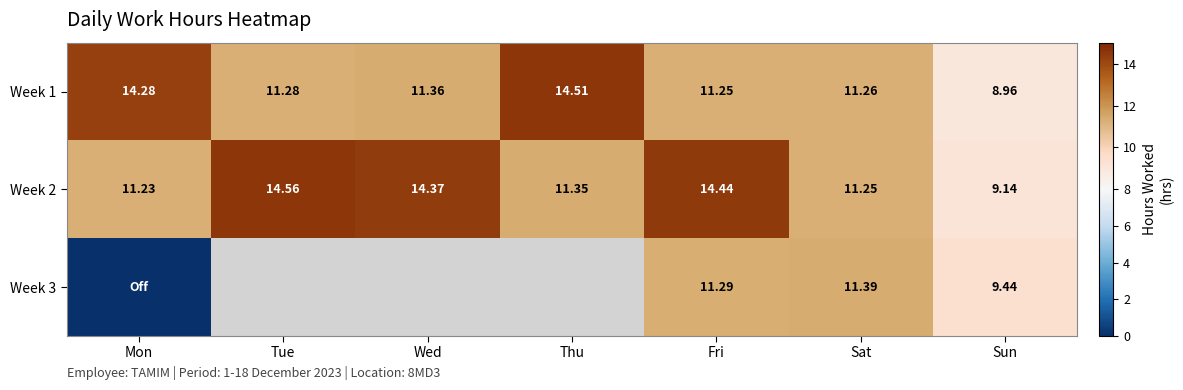

Count the number of categories in the chart.

7